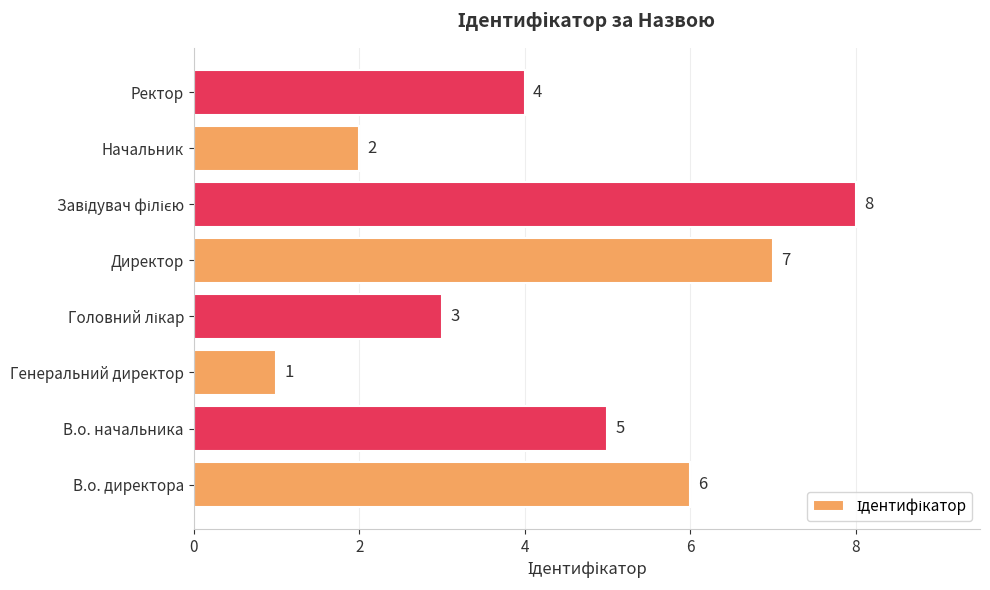

The chart shows a value of 4 at Ректор. True or false?

True